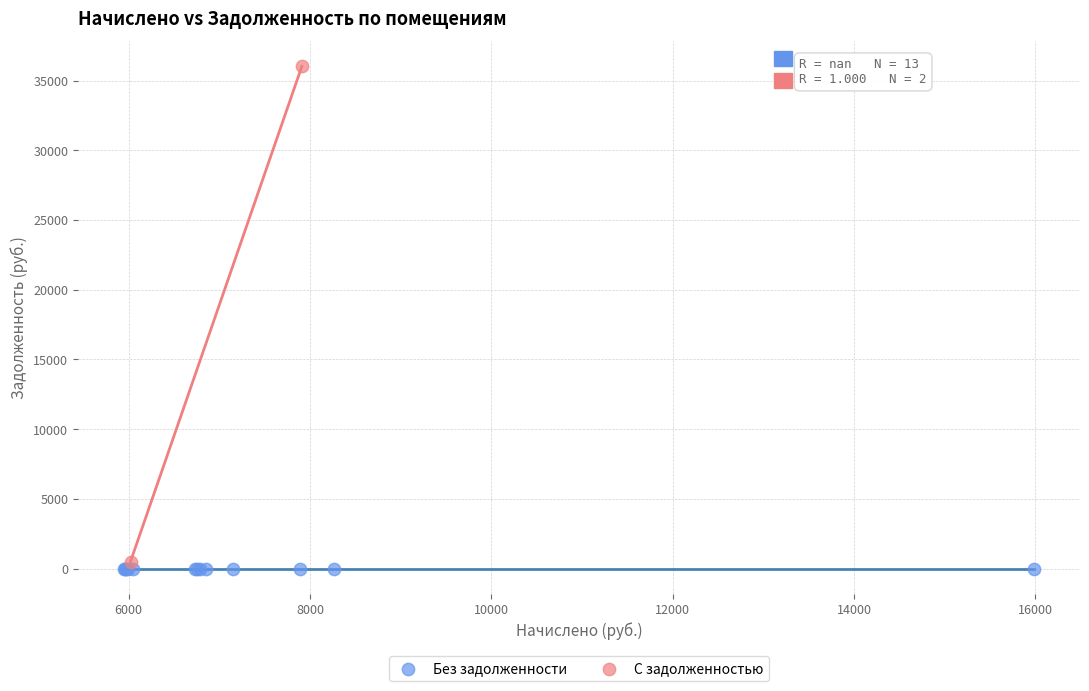

Which series contains the lowest Y value?

Без задолженности